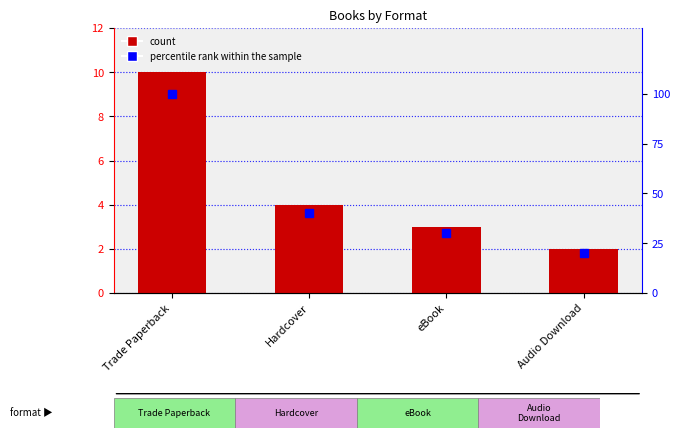

What is the label of the 1st bar from the right?

Audio Download